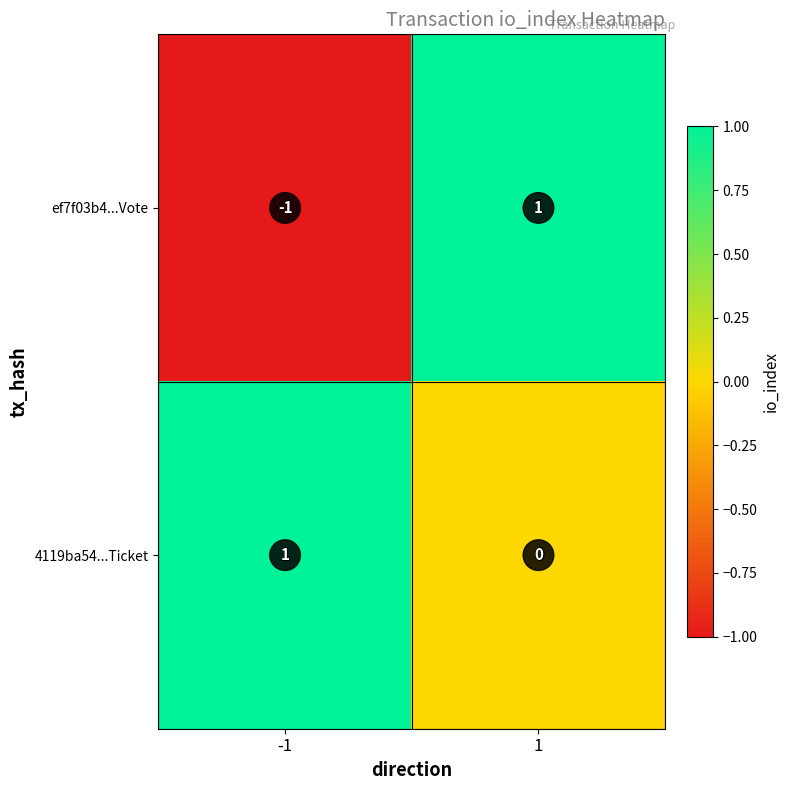

At how many categories does at least one series exceed 0?

2